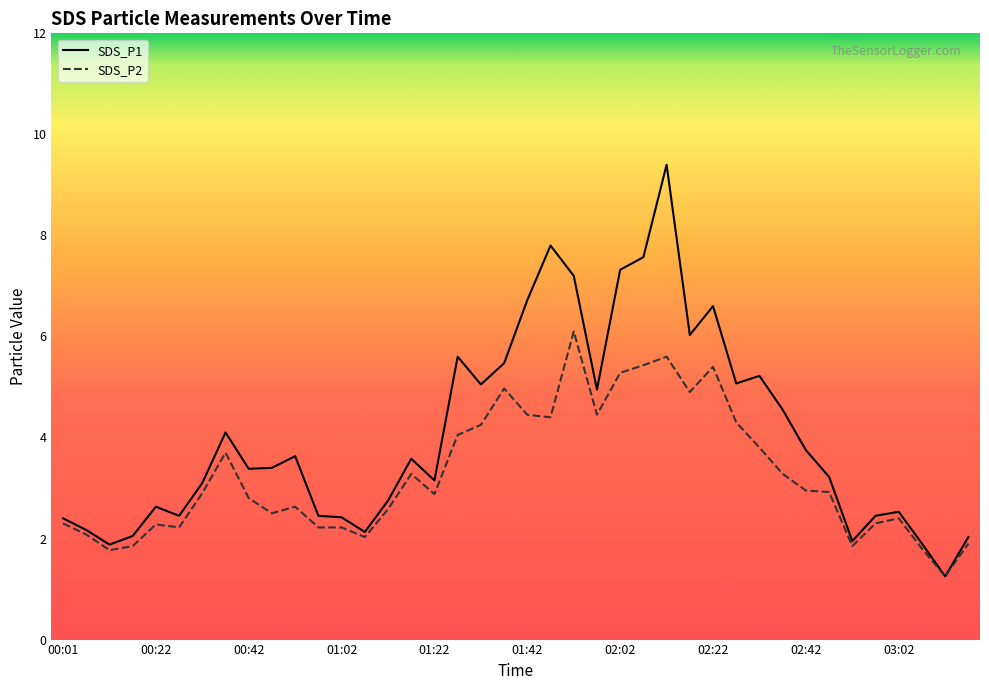

Which series has the largest total across all categories?

SDS_P1